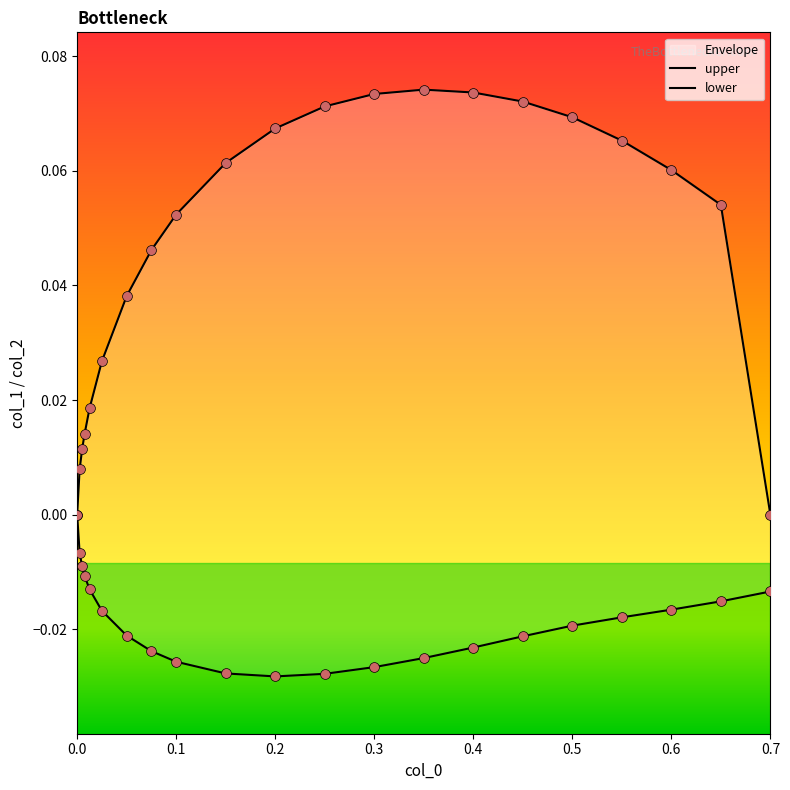

At how many categories does at least one series exceed 0?

19